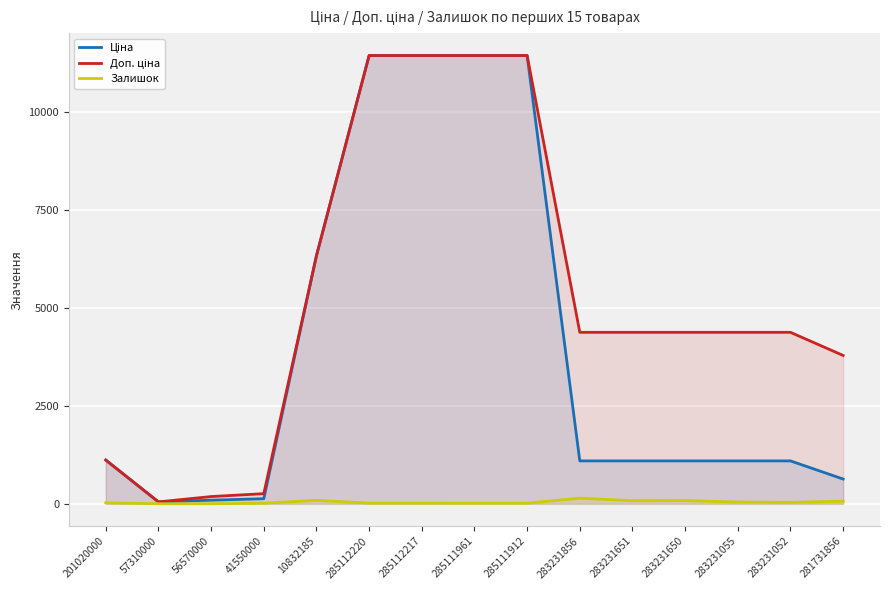

List the series in order of their peak value, highest first.

Ціна, Доп. ціна, Залишок